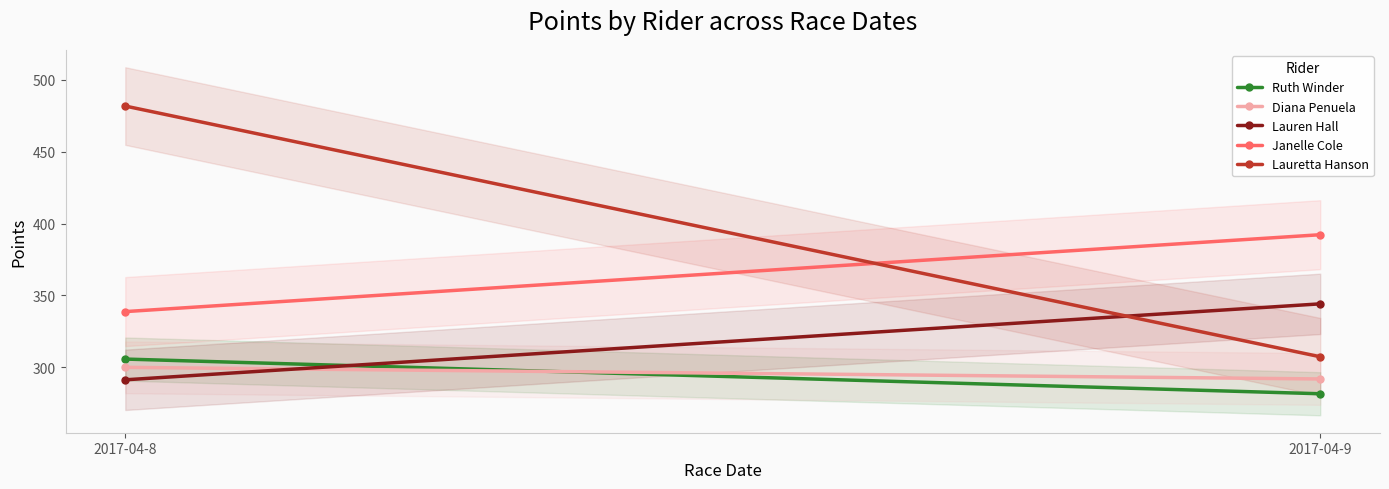

Count the number of categories in the chart.

2